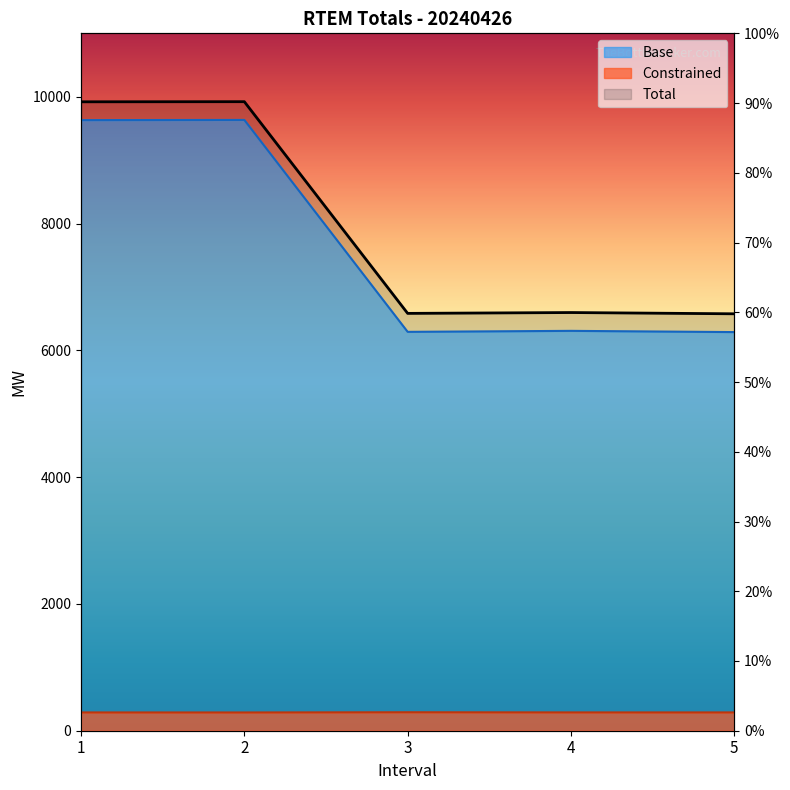

Does the chart display data point markers on the line(s)?

No